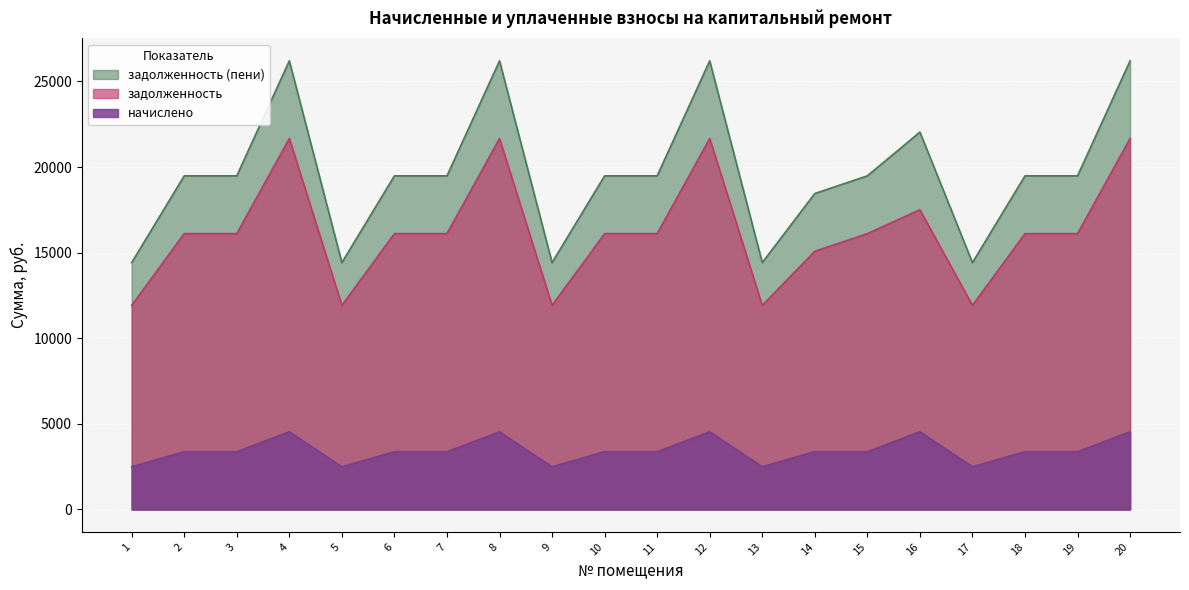

At which category is the sum across all series the highest?

4